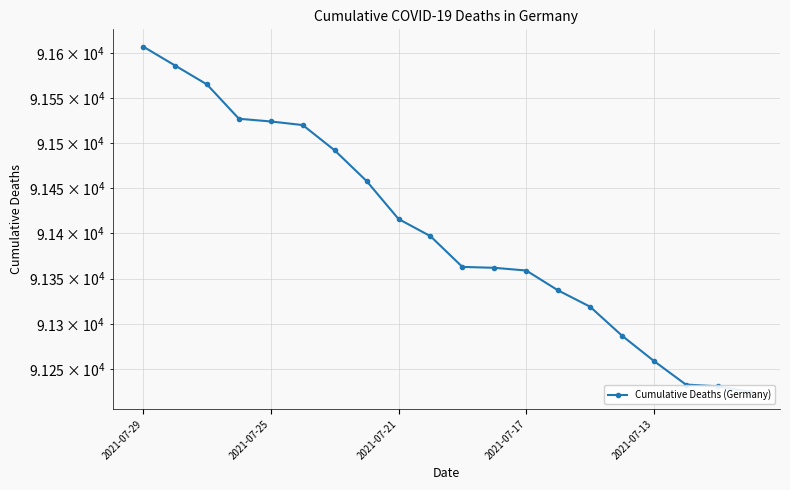

How many series are shown in this chart?

1